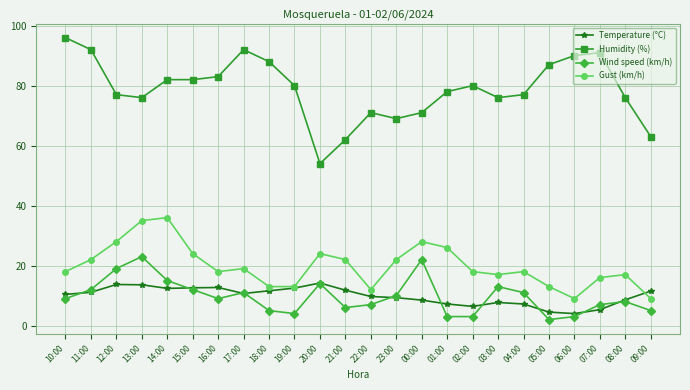

True or false: Humidity (%) has more than 1 points higher than both neighbors.

True